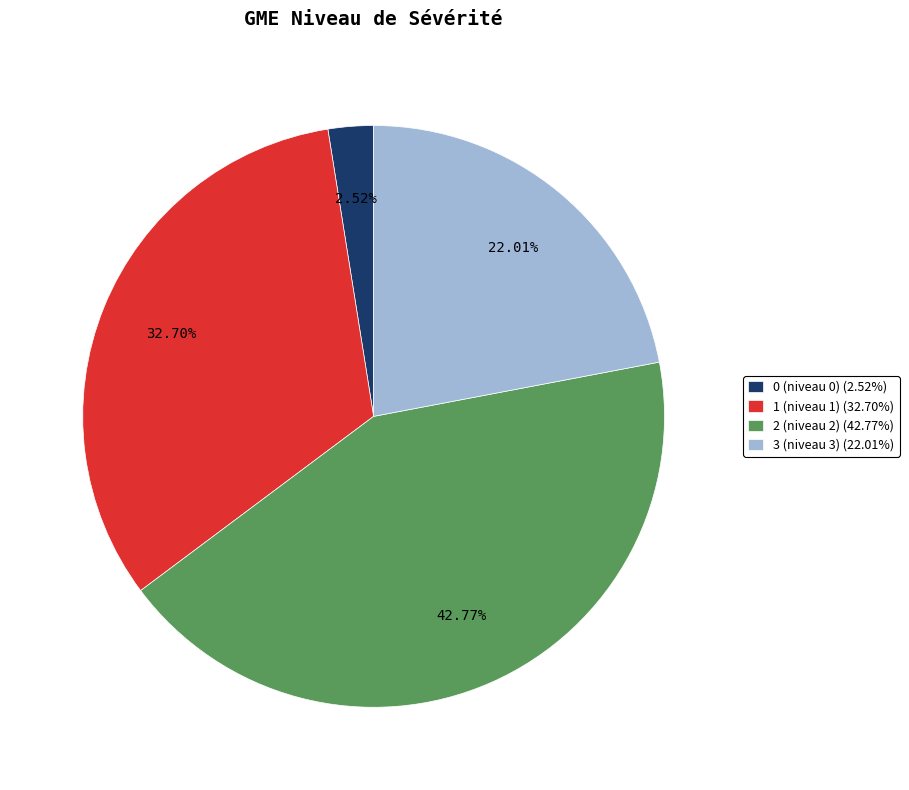

Is 3 (niveau 3) the majority of the pie?

No